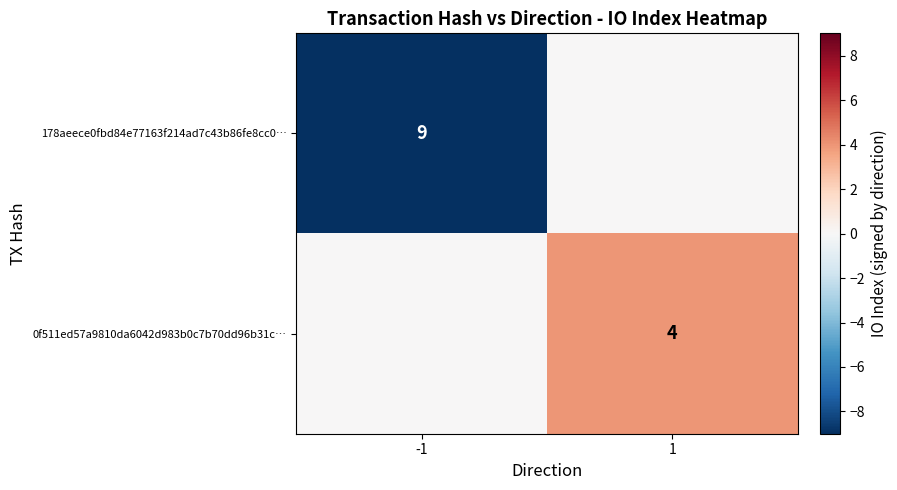

Is it true that 0f511ed57a9810da6042d983b0c7b70dd96b31c… equals 4 at 1?

True